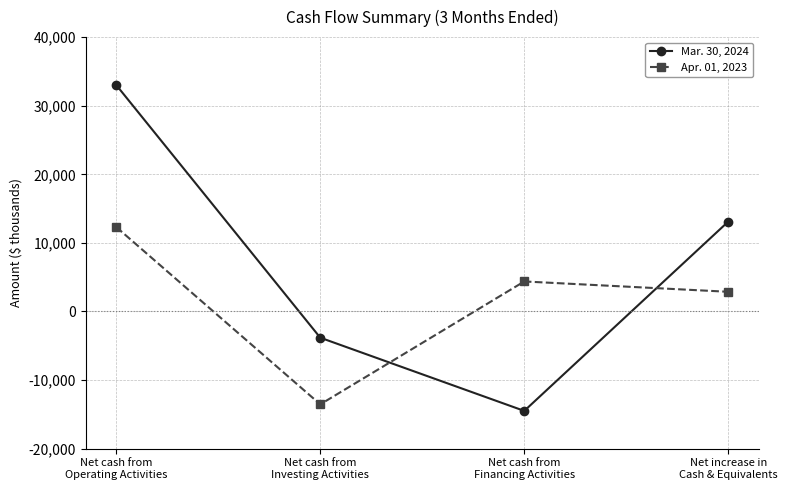

Which series has the largest range (max minus min)?

Mar. 30, 2024